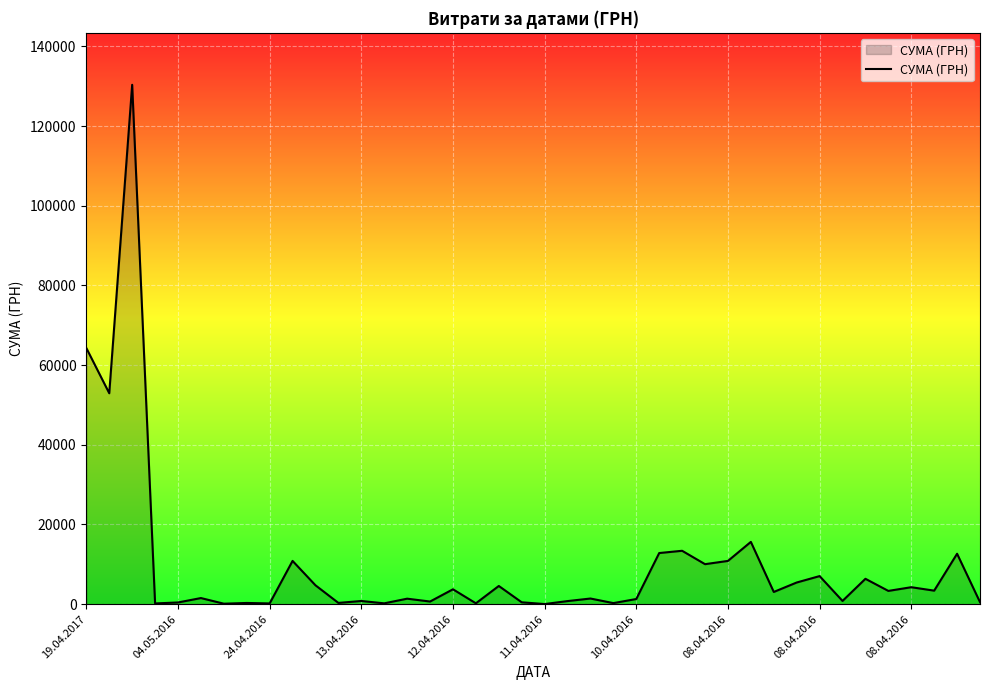

What is the greatest value displayed?

130379.7